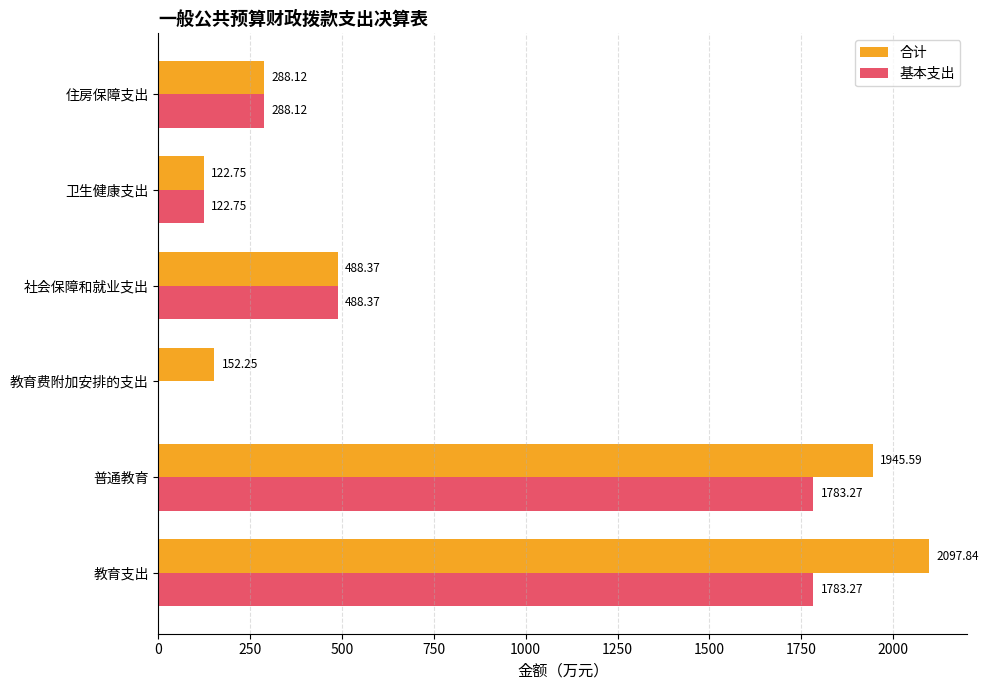

At which category is the sum across all series the highest?

教育支出